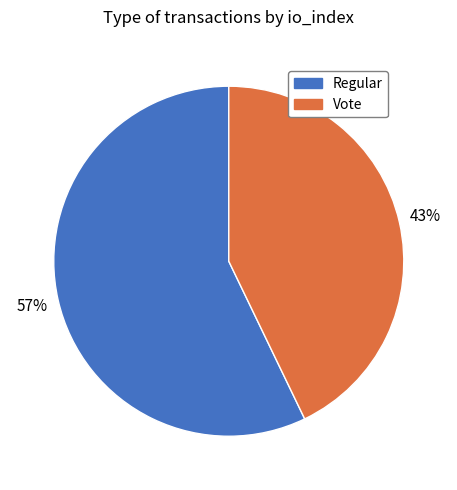

Is there any slice that represents more than half of the pie?

Yes